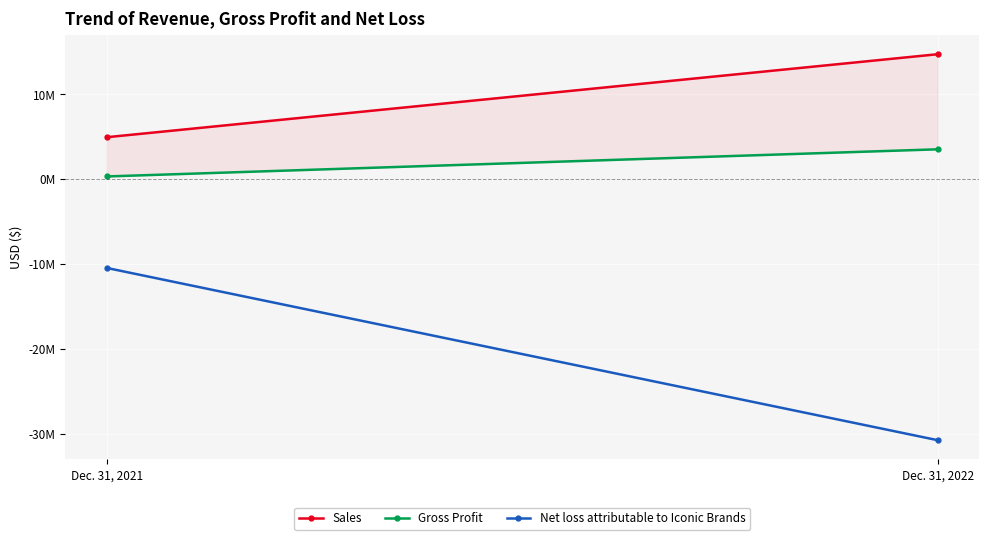

Which series changed the most between Dec. 31, 2021 and Dec. 31, 2022?

Net loss attributable to Iconic Brands